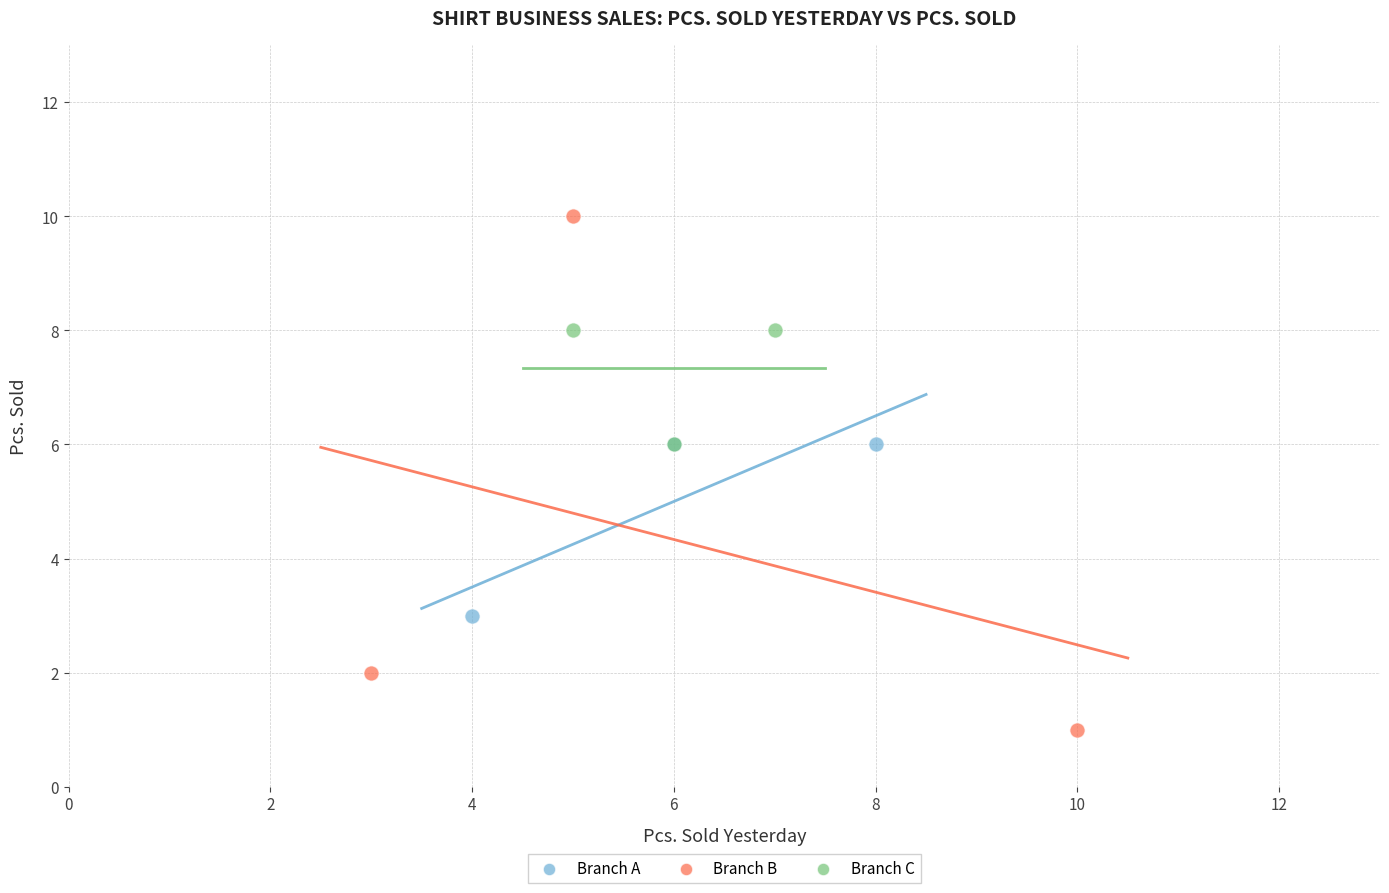

Which series has the widest spread of Y values?

Branch B